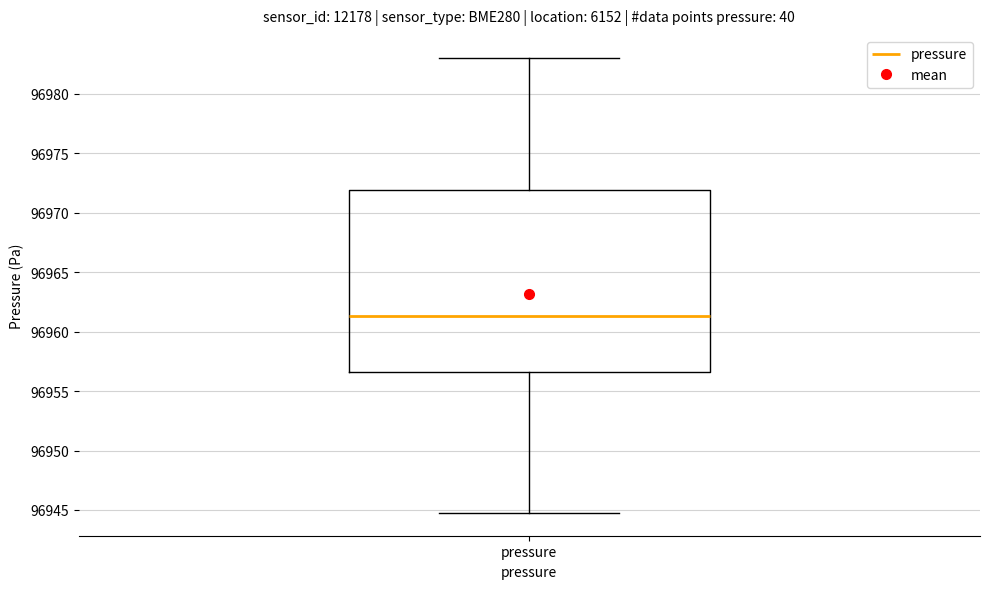

Transcribe this box plot: give where the median line is, the range the box spans, and where the two whiskers end, as read against the y-axis. The values are not printed on the chart, so give them approximately, as read against the axis.

median 96961.5, box 96956.5 to 96972.0, whiskers 96945.0 to 96983.0